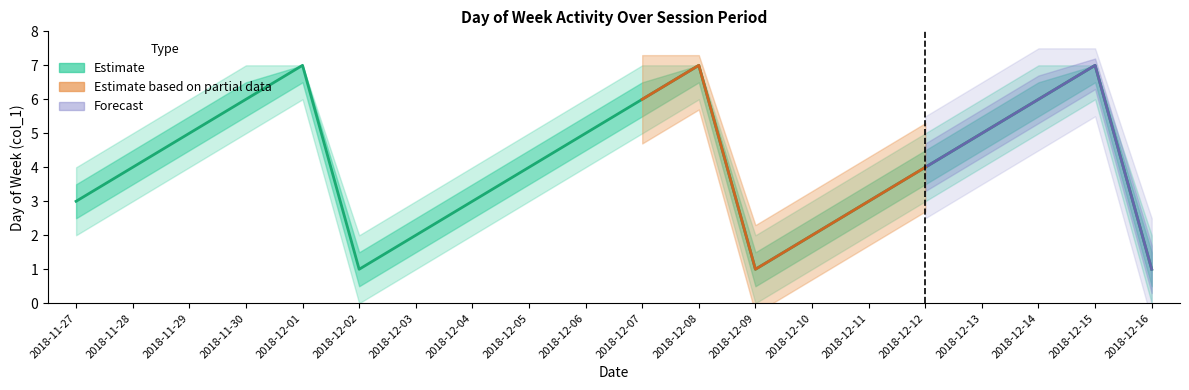

Is it true that the value at 2018-12-05 is 4?

True